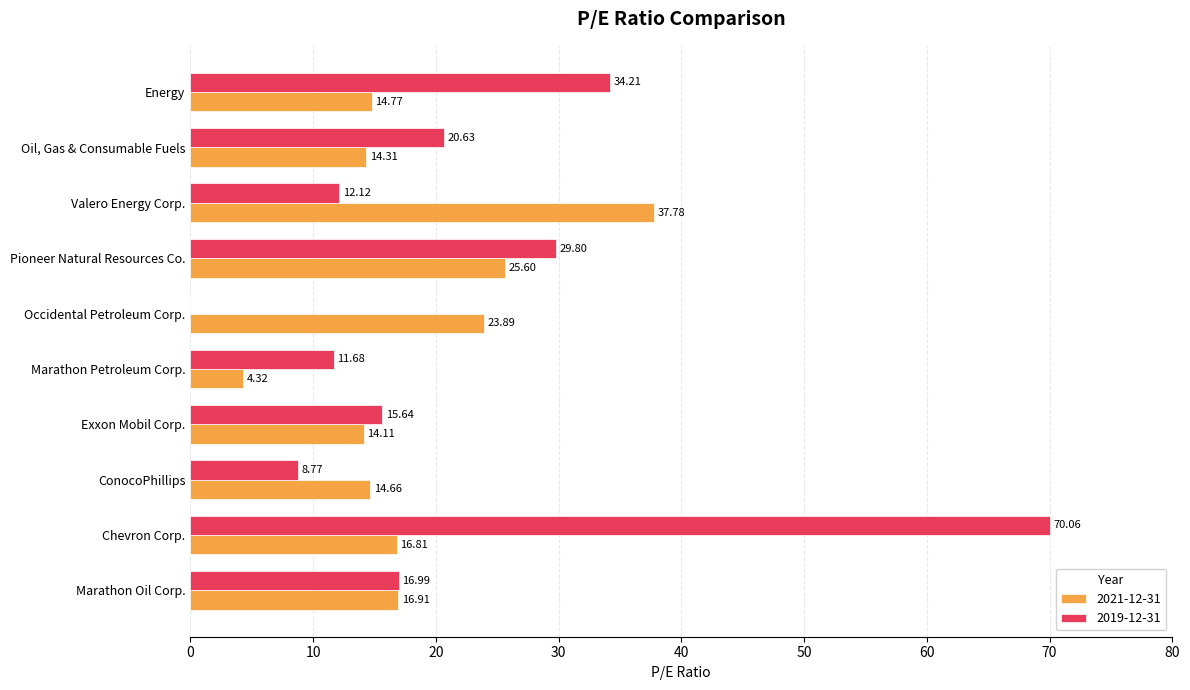

At which label does 2021-12-31 reach its peak?

Valero Energy Corp.